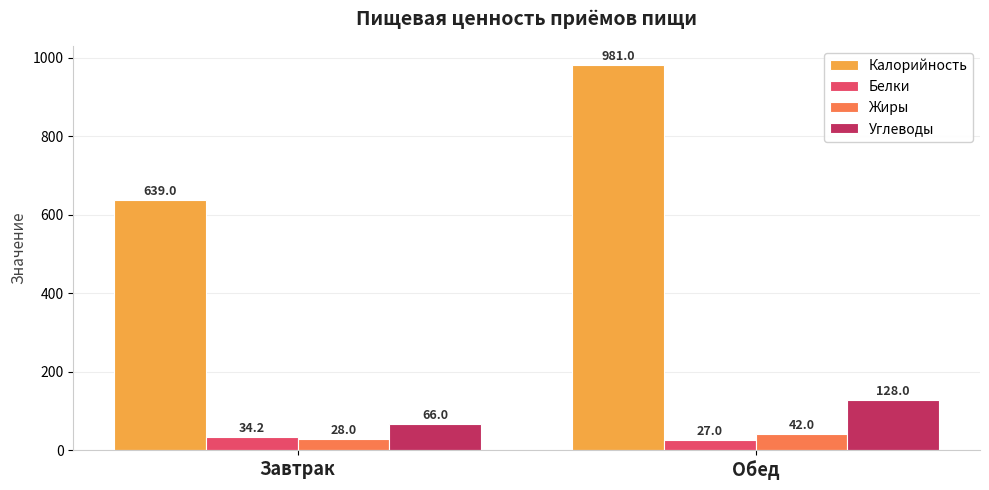

Count the number of data series in this chart.

4